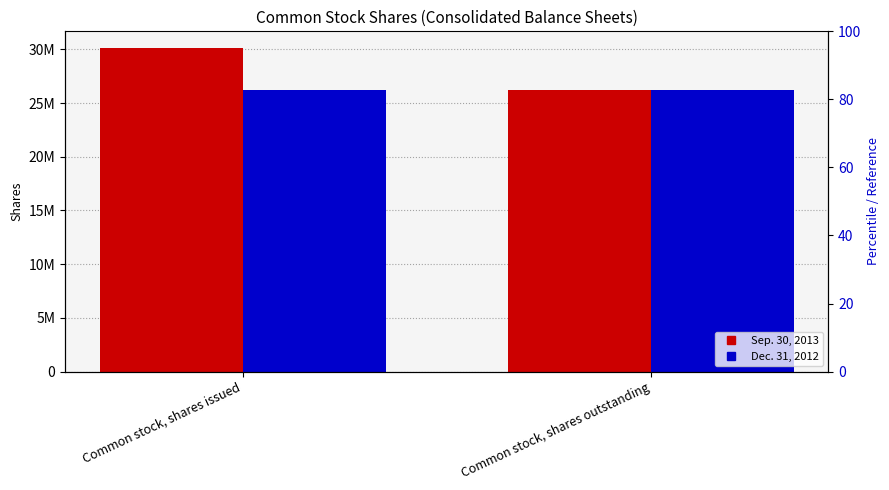

Reading left to right, list all the values displayed in this chart.

Sep. 30, 2013: Common stock, shares issued=30171432	Common stock, shares outstanding=26207190
Dec. 31, 2012: Common stock, shares issued=26207190	Common stock, shares outstanding=26207190